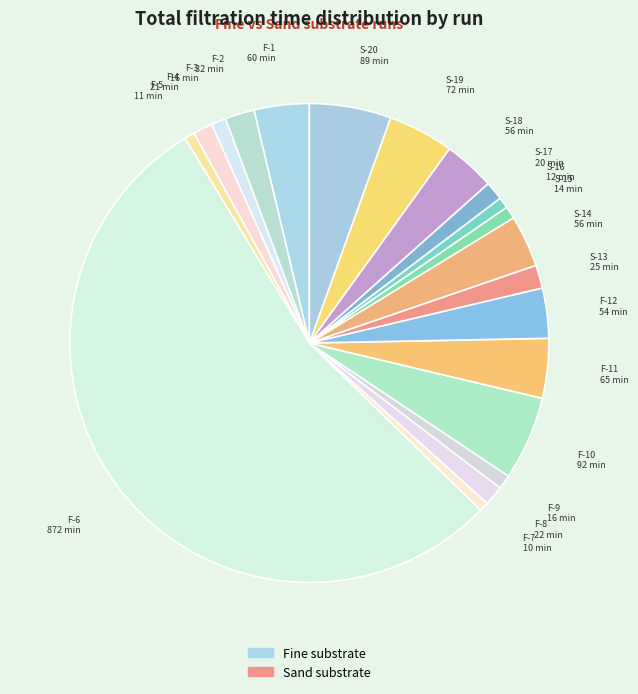

Is the sum of S-14 and S-15 greater than half?

No